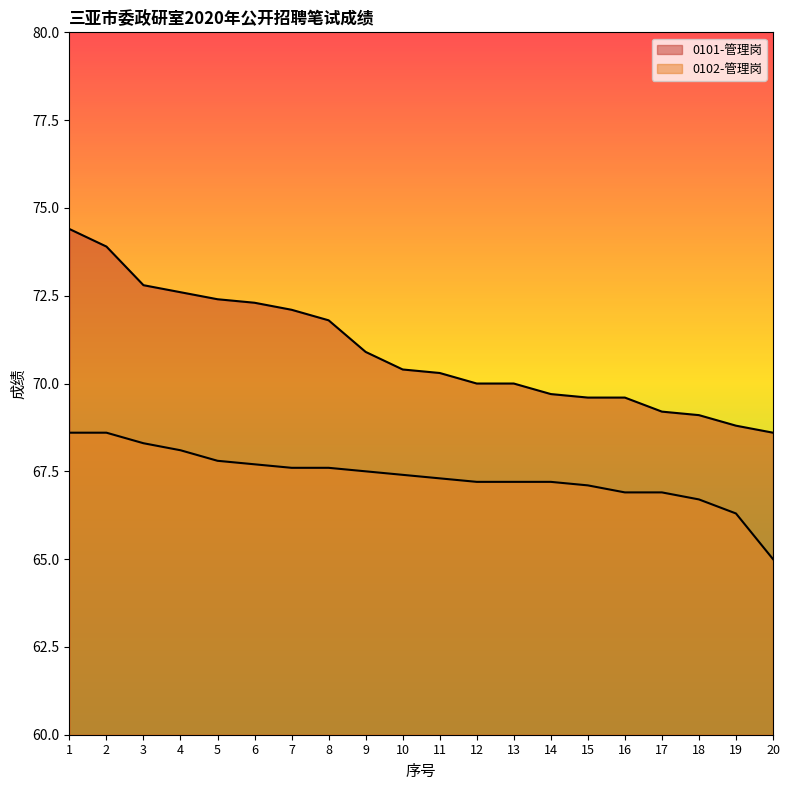

The value of 0101-管理岗 at 10 is 70.4. True or false?

True